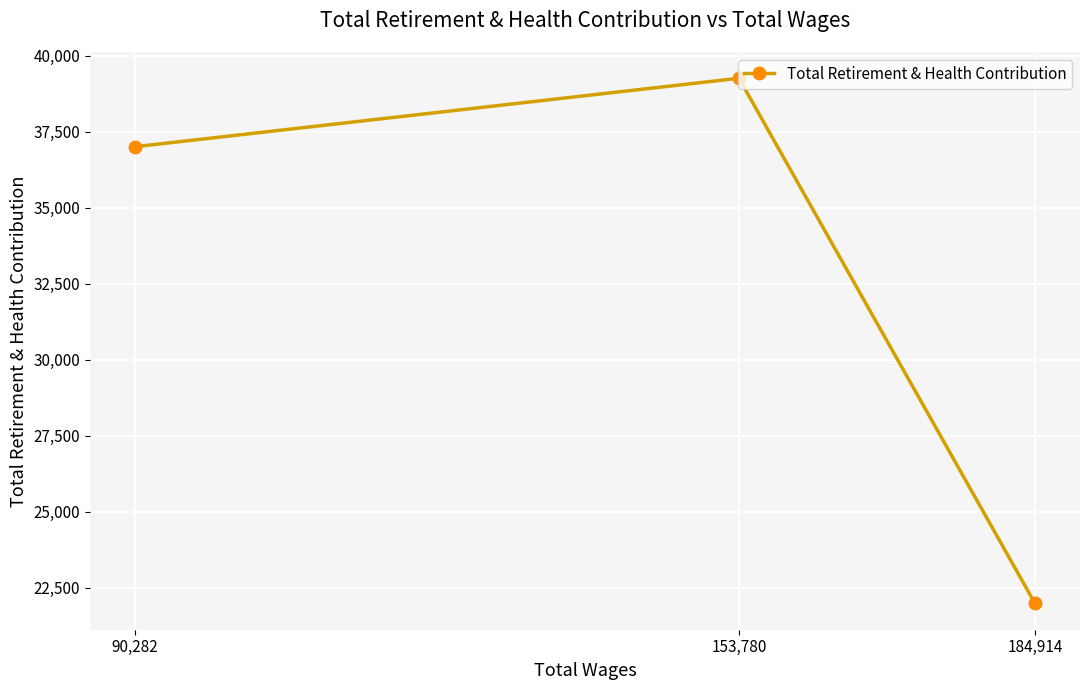

How many data points does each series have?

3